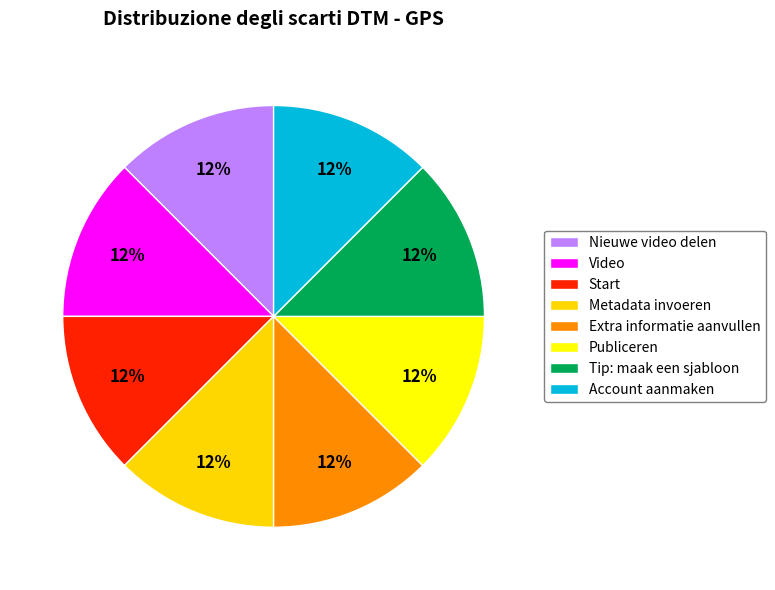

Rank the categories by value from lowest to highest.

Account aanmaken, Nieuwe video delen, Metadata invoeren, Extra informatie aanvullen, Publiceren, Tip: maak een sjabloon, Video, Start